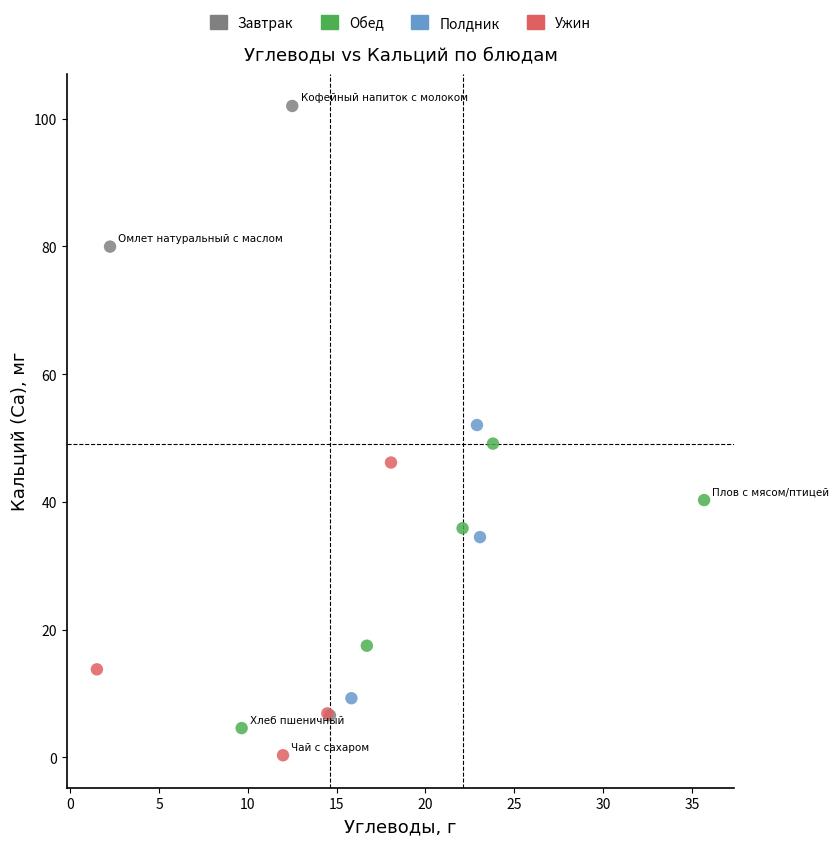

What are all the series names shown in the legend?

Завтрак, Обед, Полдник, Ужин